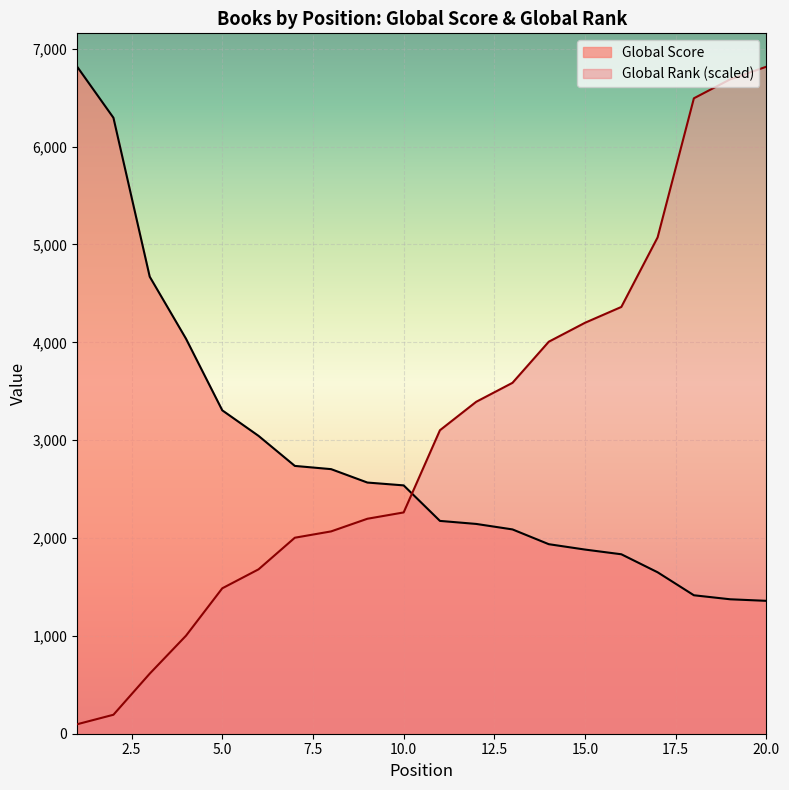

Which series changed the most between 4 and 15?

Global Rank